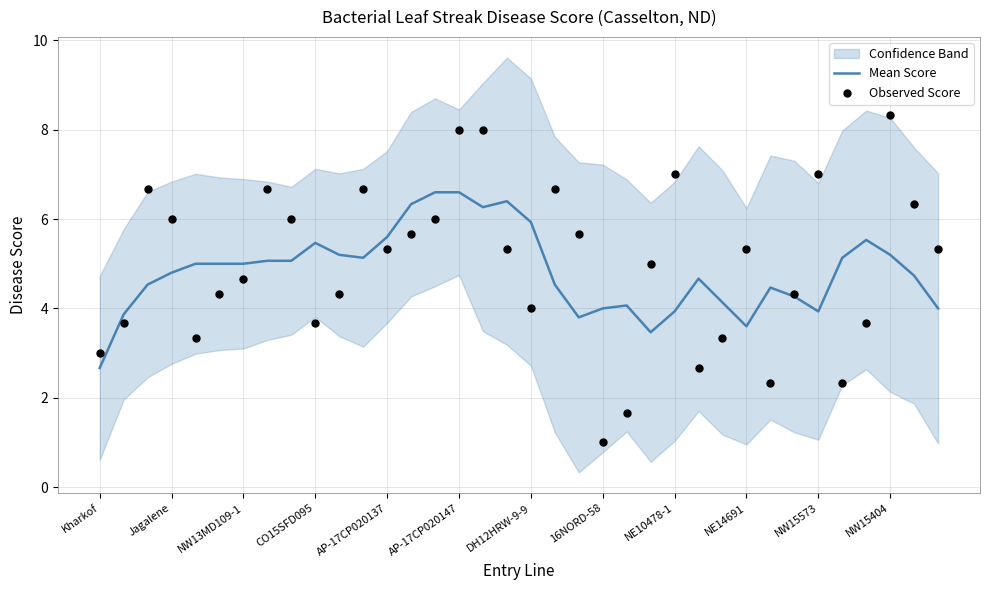

Is it true that Mean Score equals 11.2 at AP-17CP020147?

False